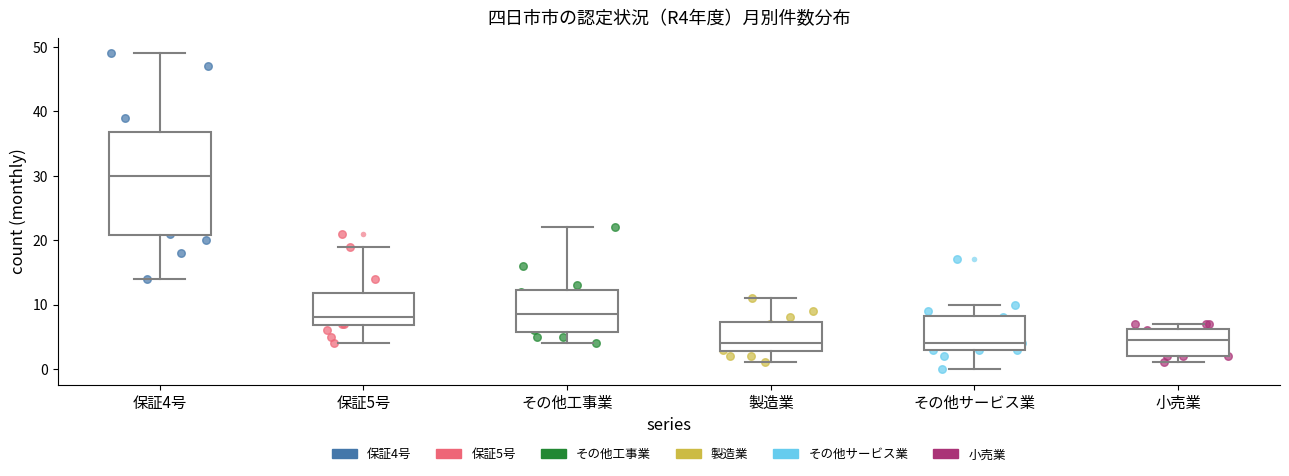

Which box's median line is the highest?

保証4号